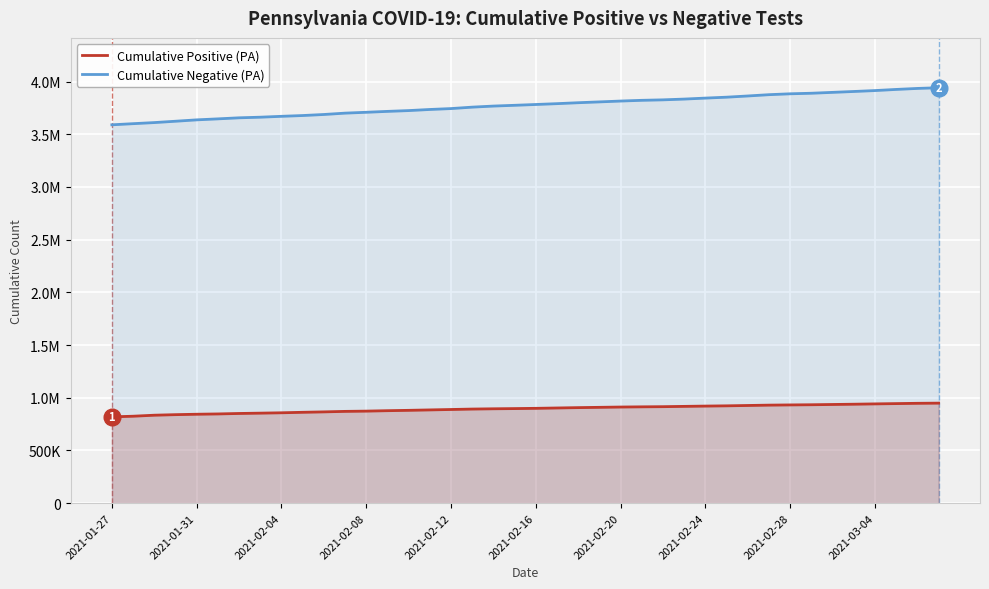

Which label corresponds to the smallest value in the chart?

2021-01-27